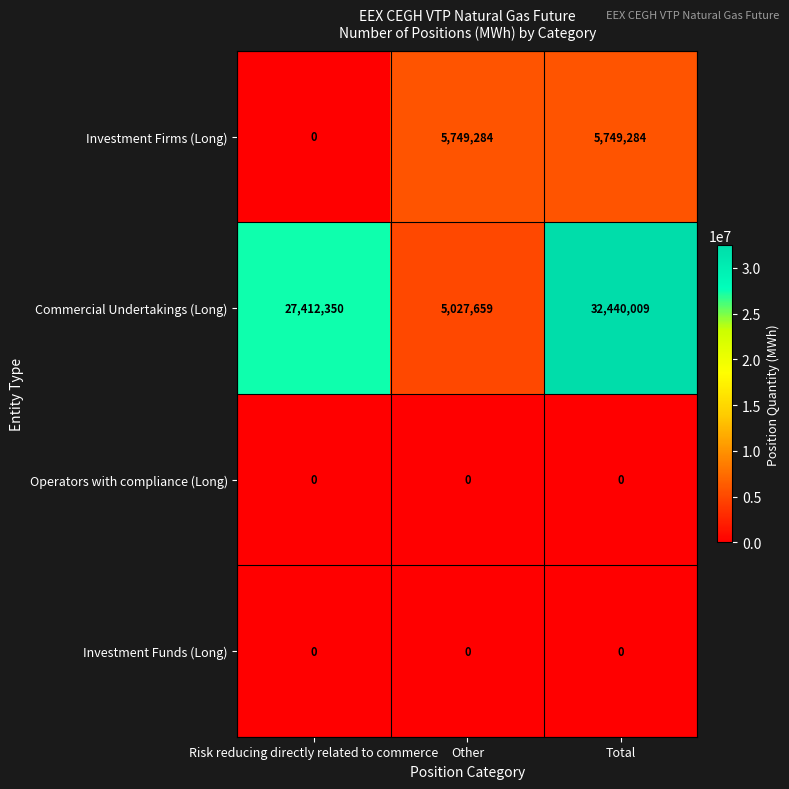

At how many categories does at least one series exceed 31887003?

1